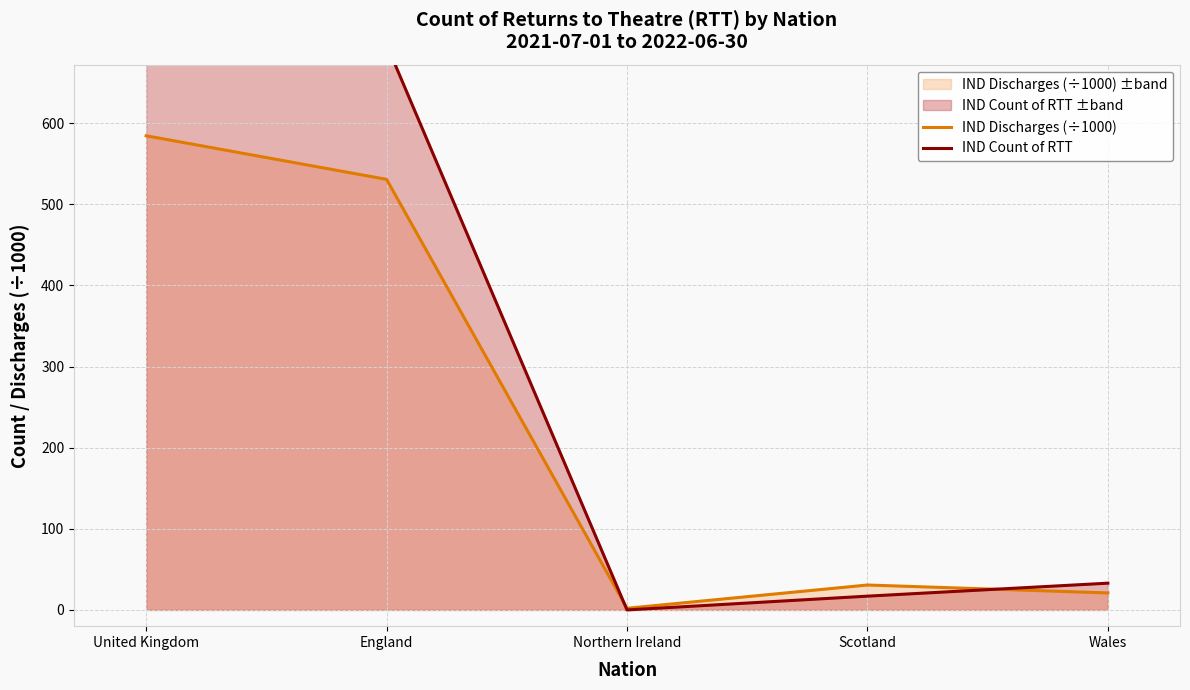

What position from the left is England?

2